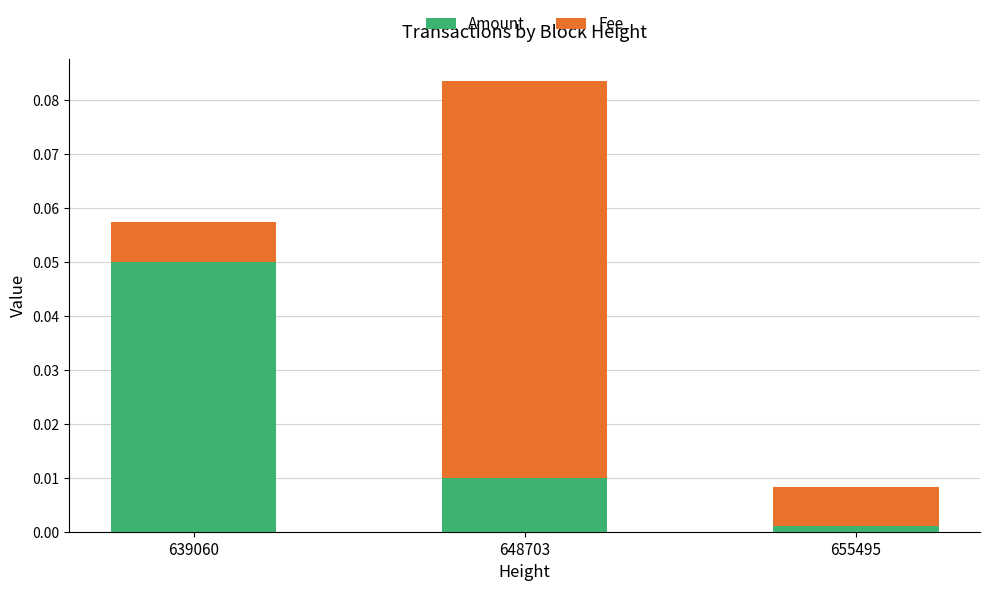

Are the bars horizontal?

No